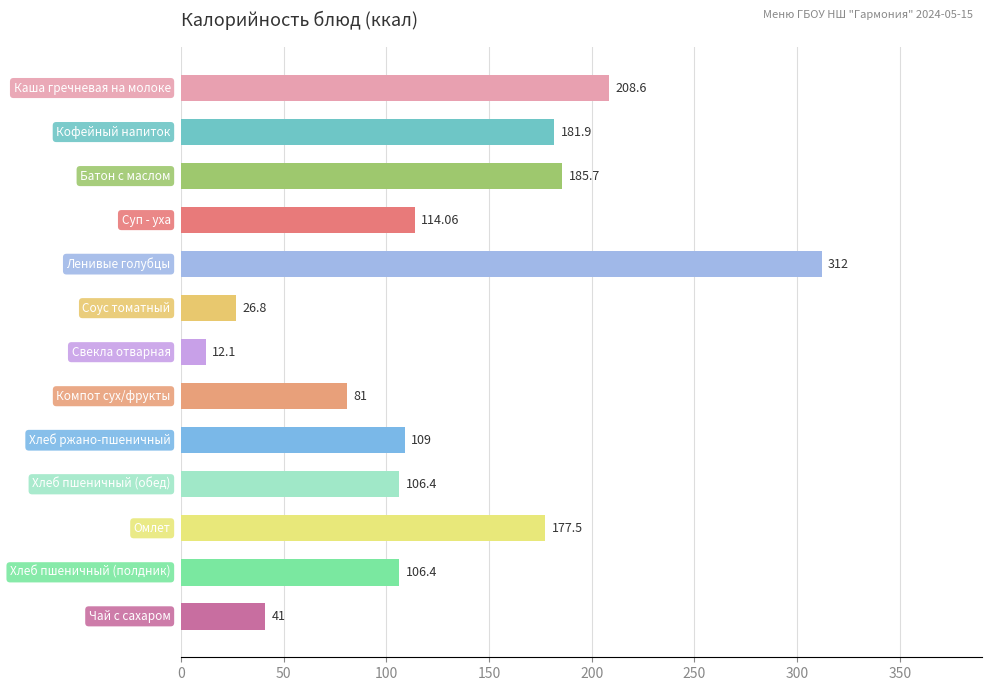

What is the difference between the maximum and minimum values?

299.9